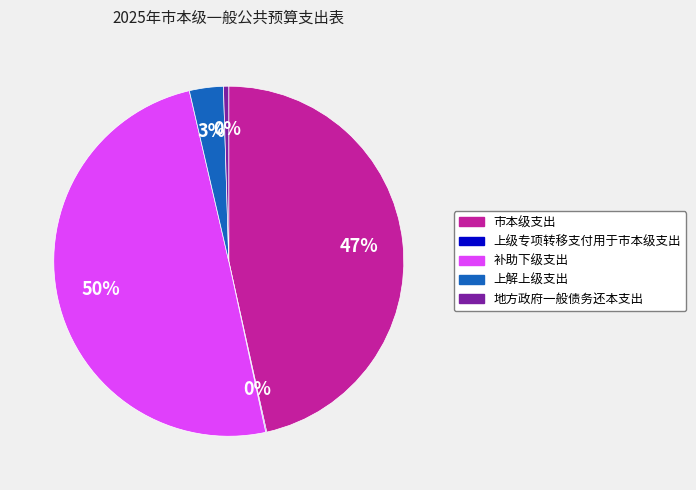

Does 地方政府一般债务还本支出 represent more than half of the total?

No